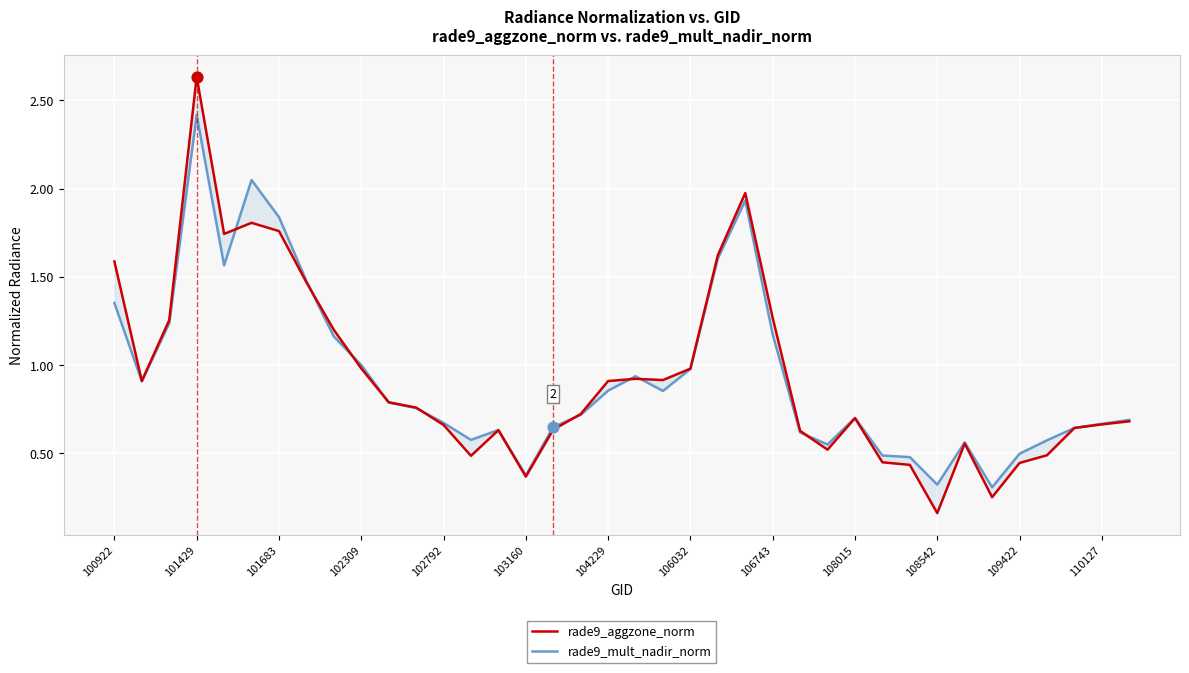

Is the value of rade9_mult_nadir_norm at 108542 greater than the value of rade9_aggzone_norm at 104229?

No